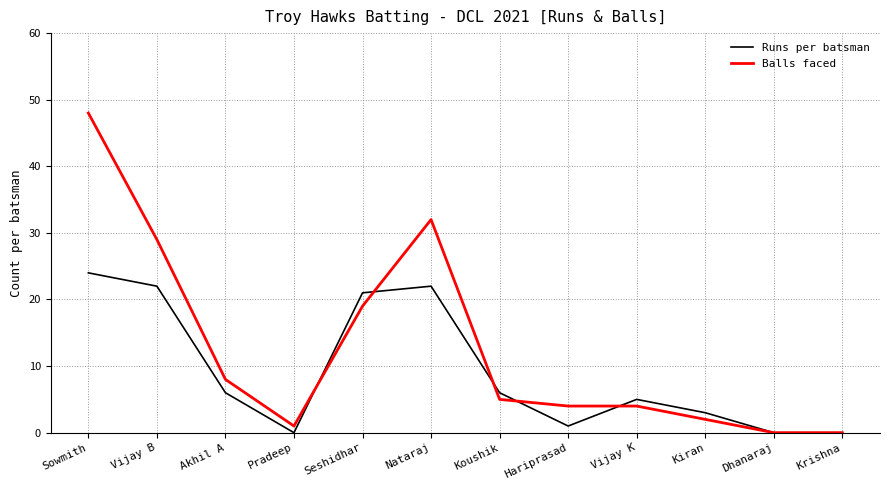

What position from the right is Seshidhar?

8